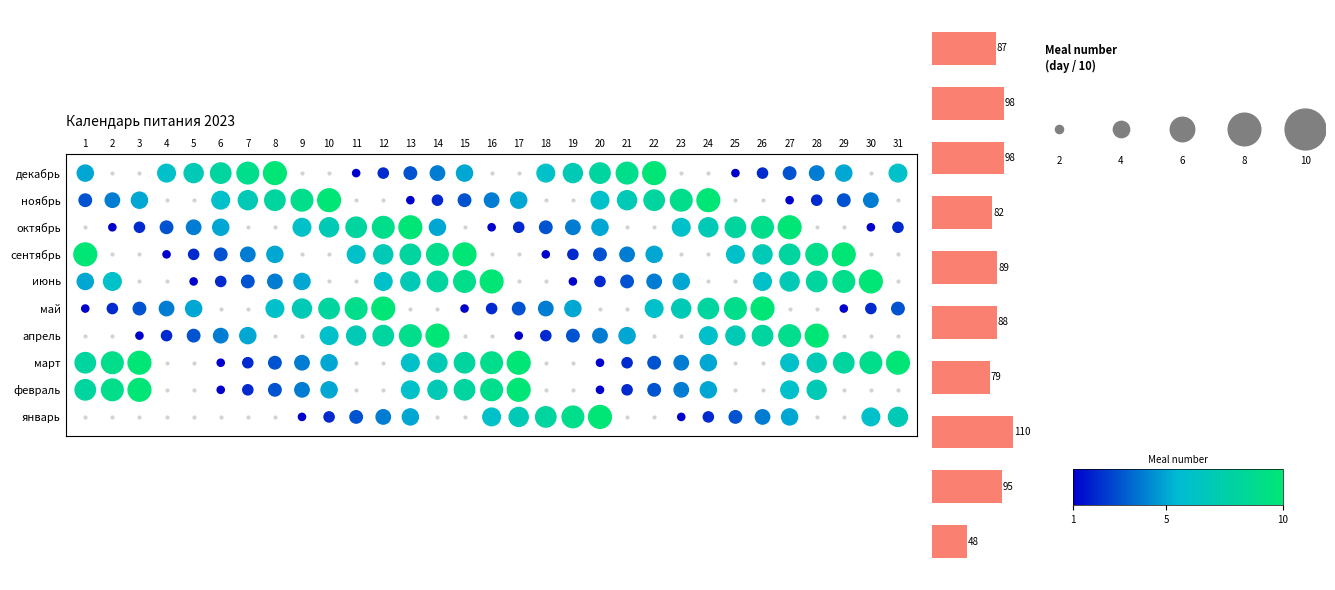

Read the value at 5, to the nearest 10.

90